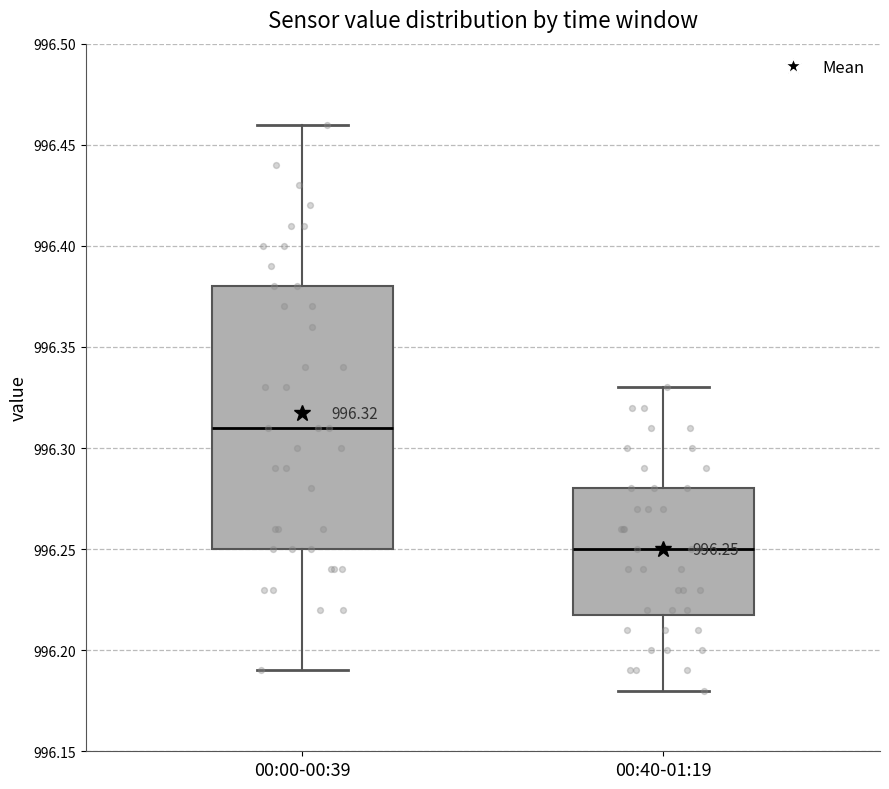

Which box has the lowest median line?

00:40-01:19